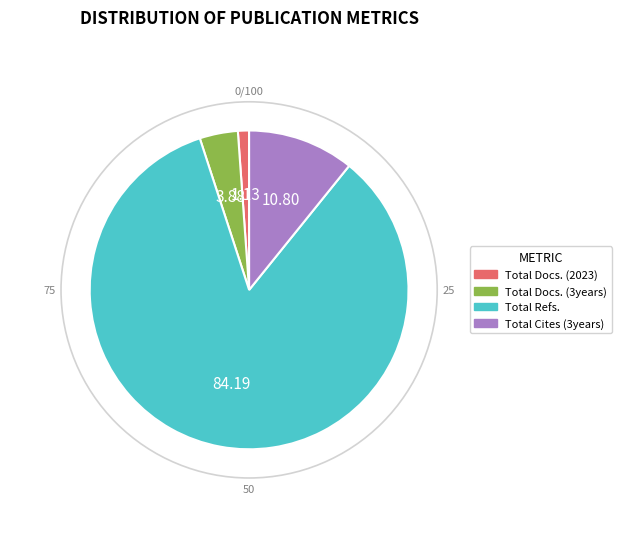

What is the largest slice in the pie chart?

Total Refs.